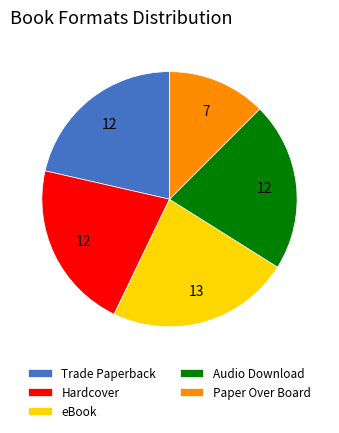

Combined, do eBook and Paper Over Board account for over 50%?

No